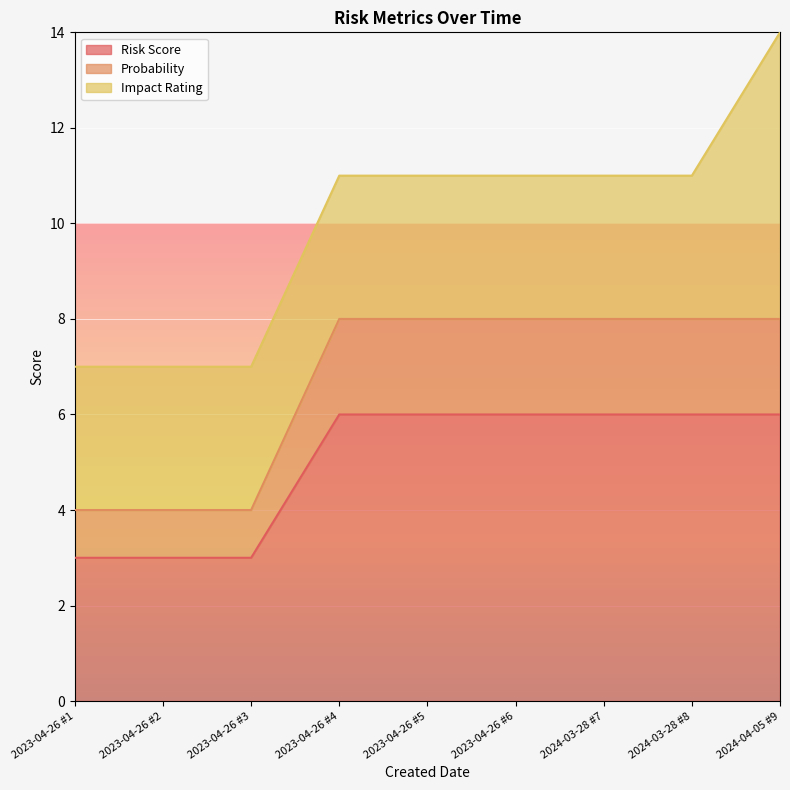

The Risk Score series shows 3 at 2024-03-28 #8. True or false?

False